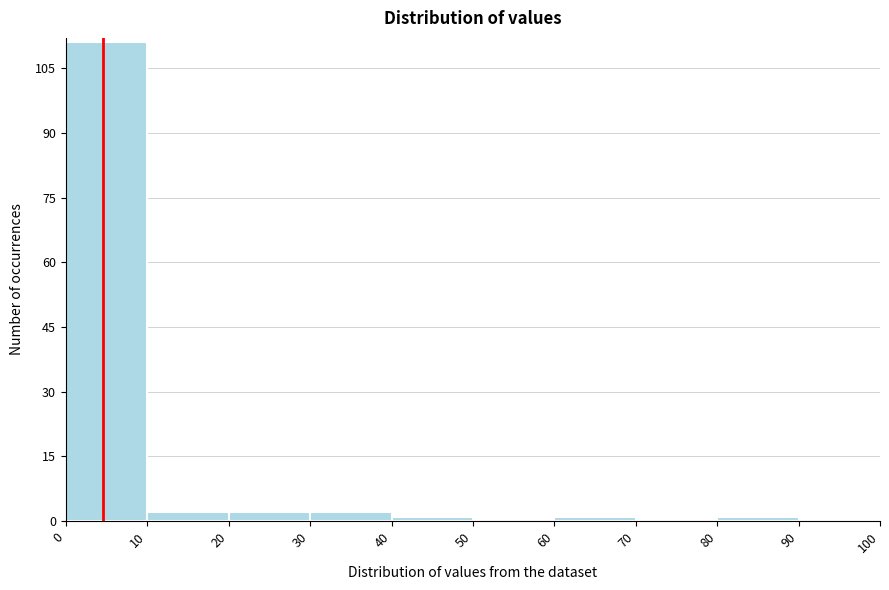

How tall is the bar that spans 20 to 30 on the x-axis? The values are not printed on the chart, so give them approximately, as read against the axis.

2